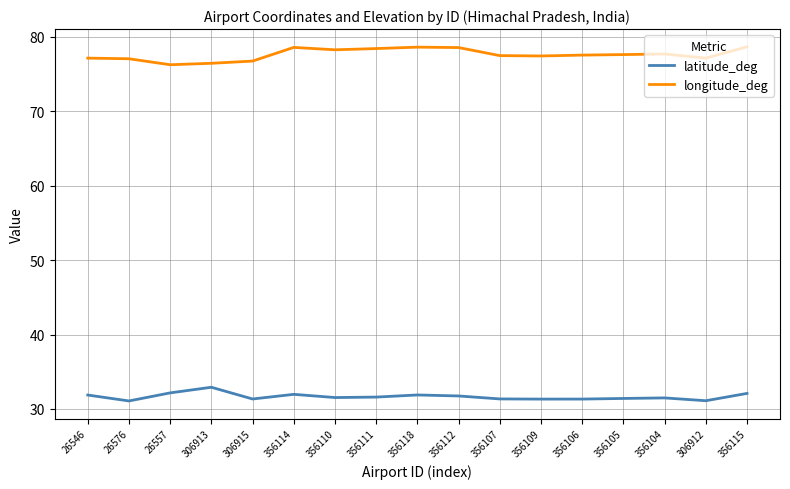

True or false: latitude_deg and longitude_deg cross at least once.

False